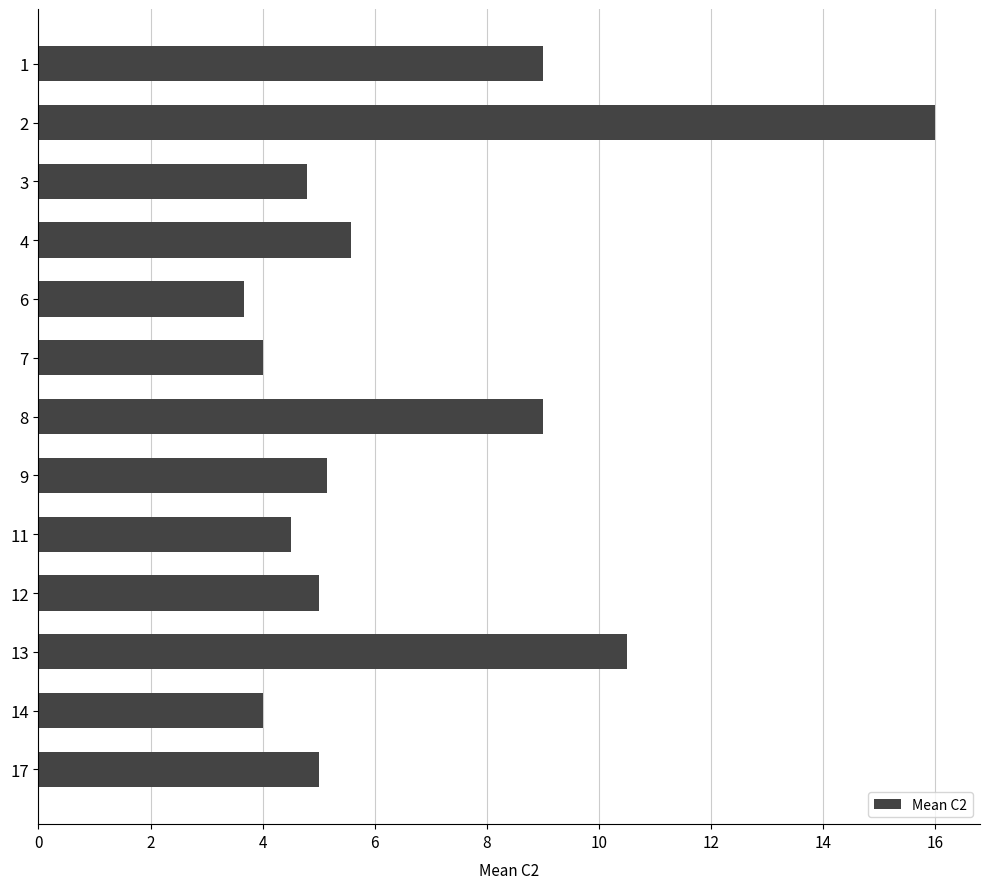

The chart shows a value of 6.2 at 2. True or false?

False